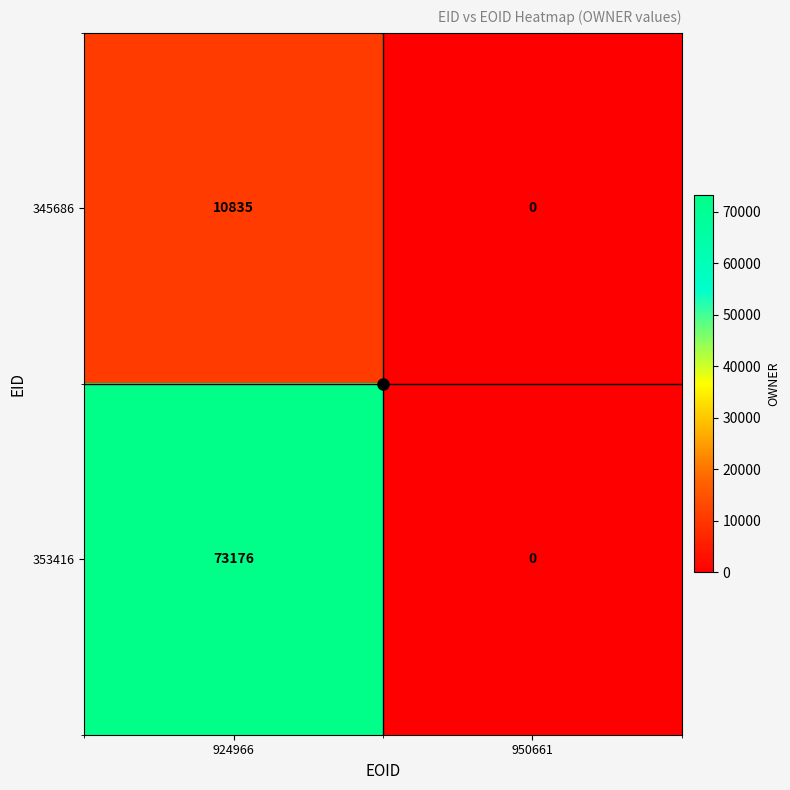

What is the maximum value shown in the chart?

73176